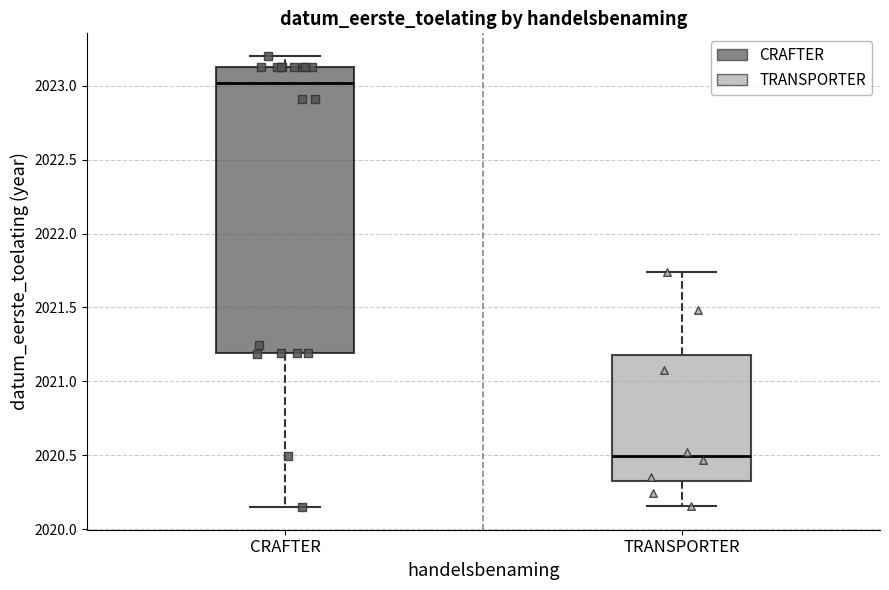

Comparing the boxes themselves (not the whiskers), which one is the tallest?

CRAFTER